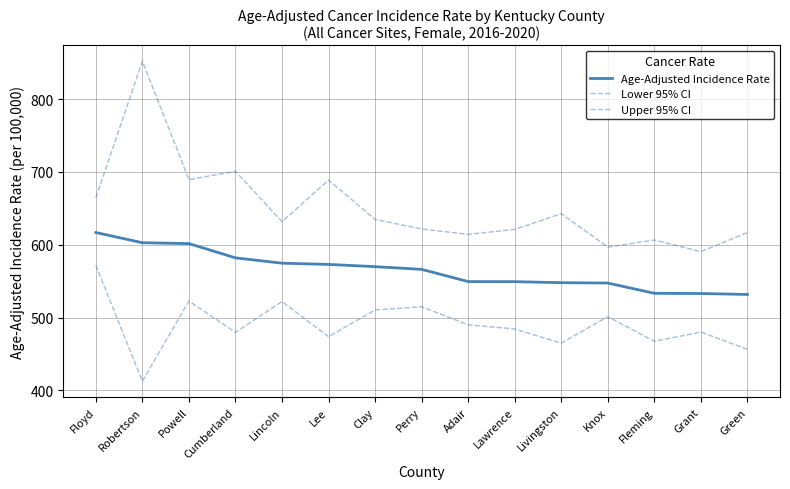

Which series has the widest spread of values?

Upper 95% CI